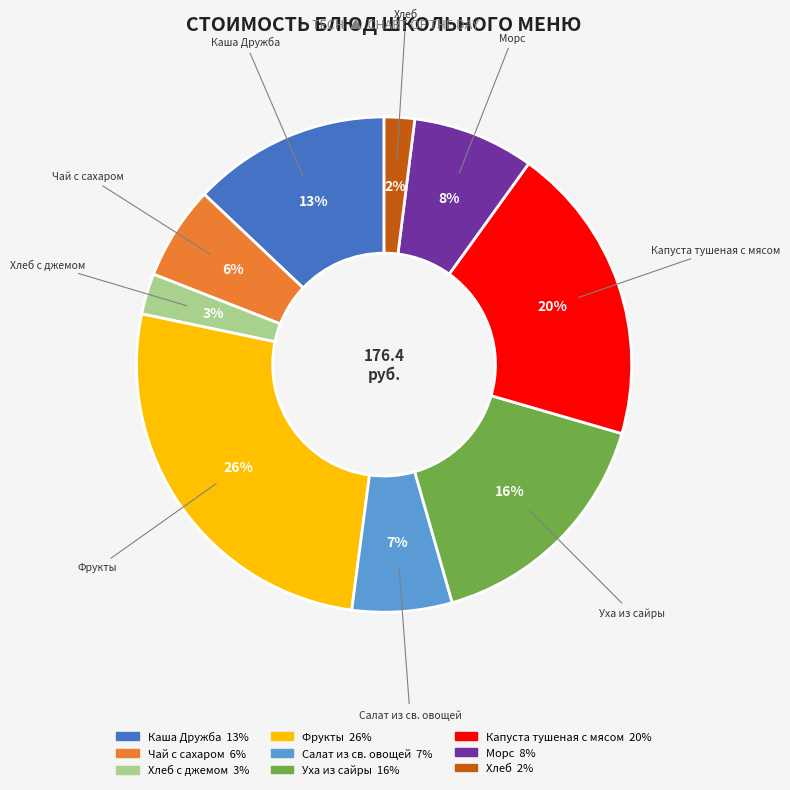

Does any single category account for the majority?

No